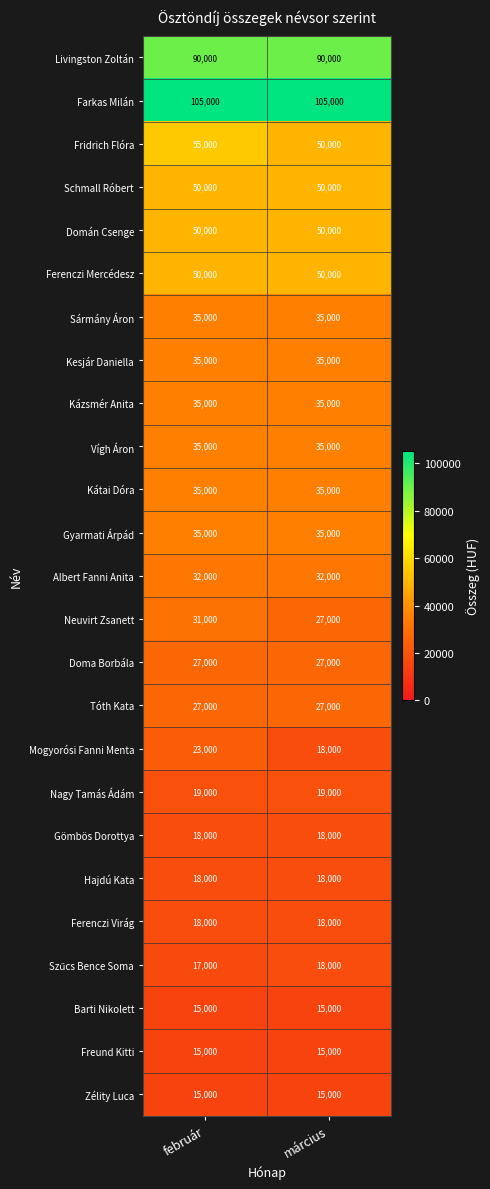

What is the greatest value displayed?

105000